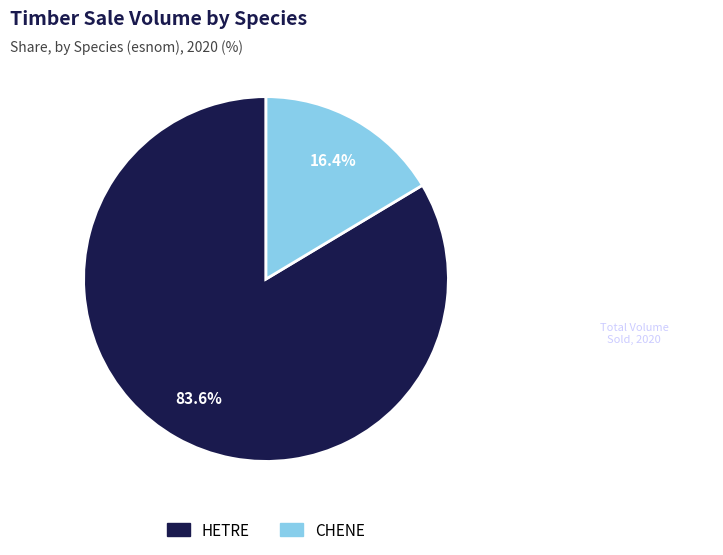

How many segments does this pie chart have?

2